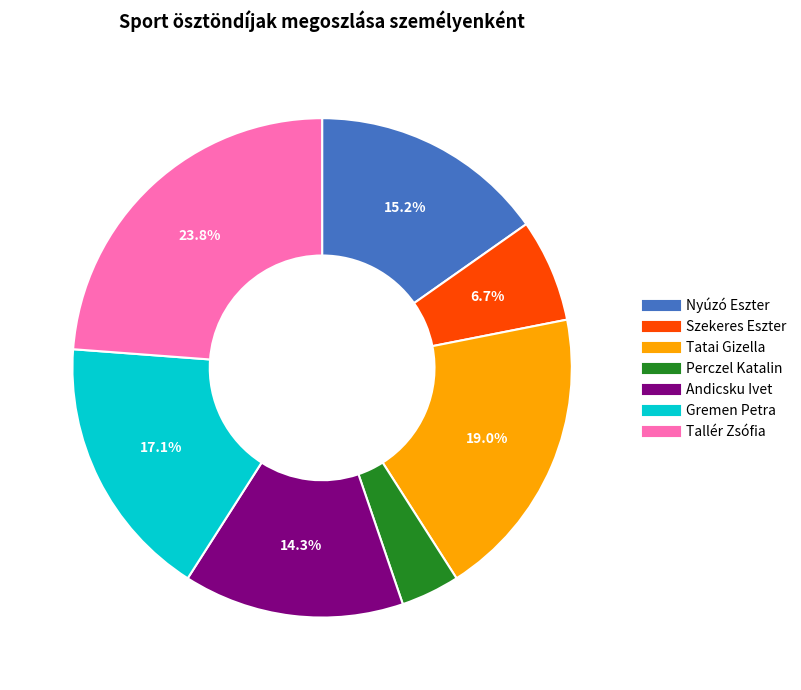

The Tatai Gizella slice represents 5% of the pie. True or false?

False